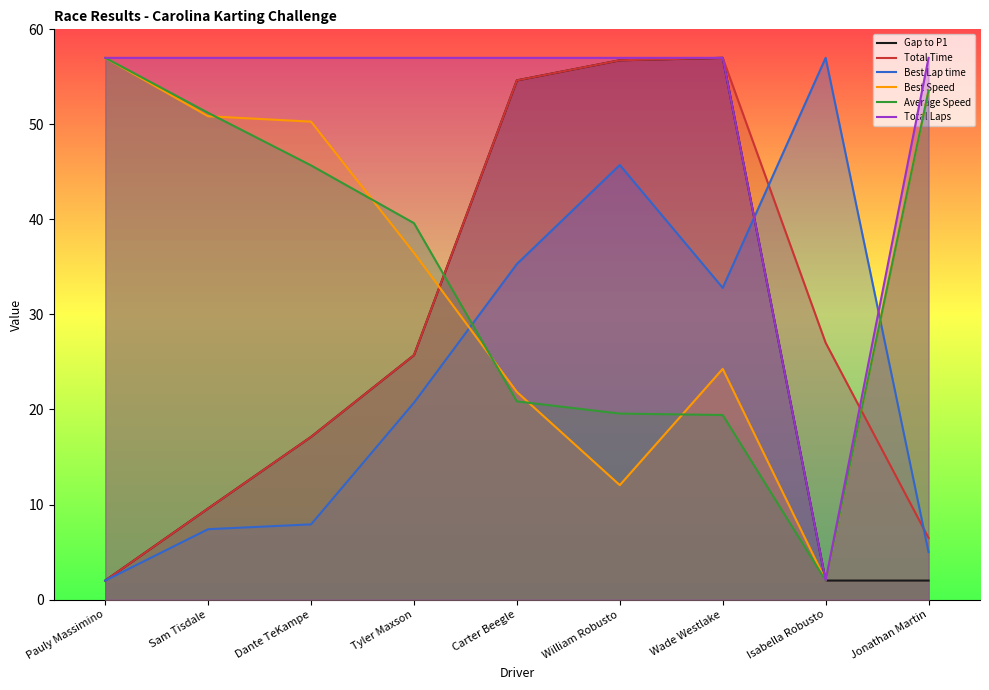

How many data points does each series have?

9